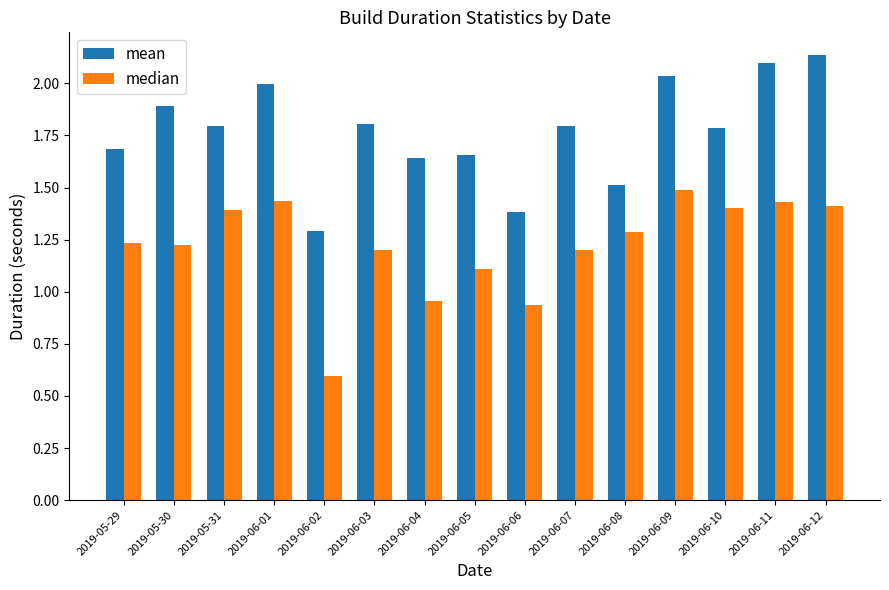

How many groups of bars are there?

15